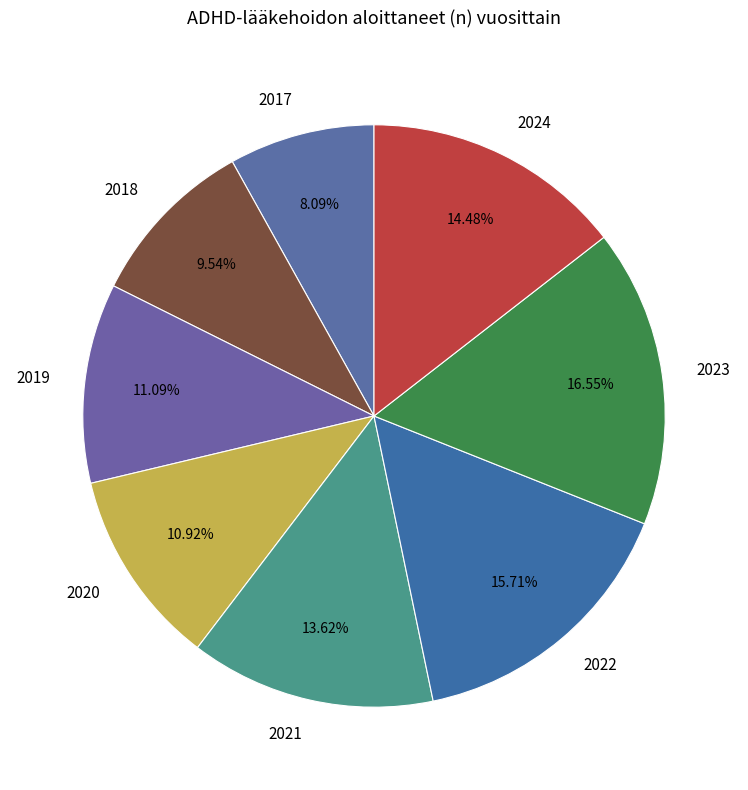

Is 2017 the majority of the pie?

No